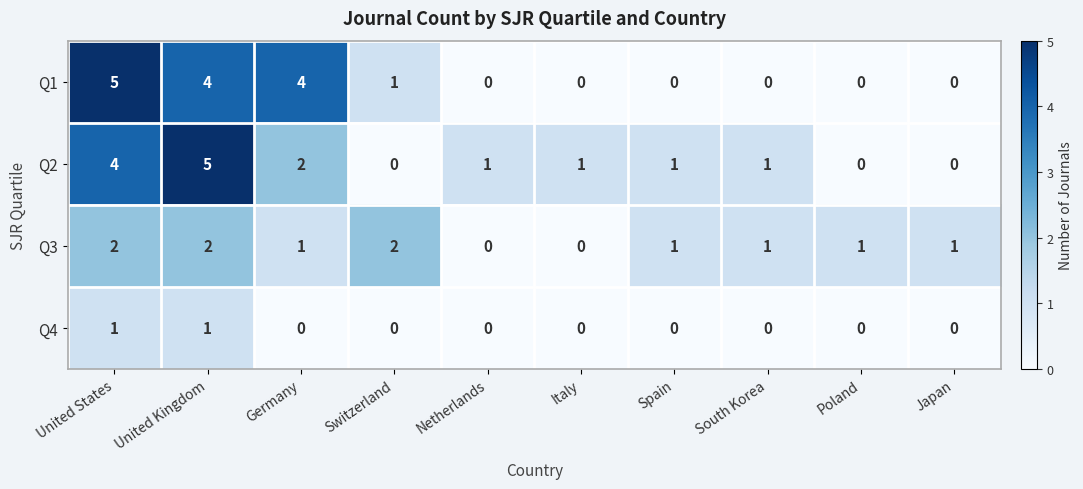

What is the sum of all Q2 values?

15